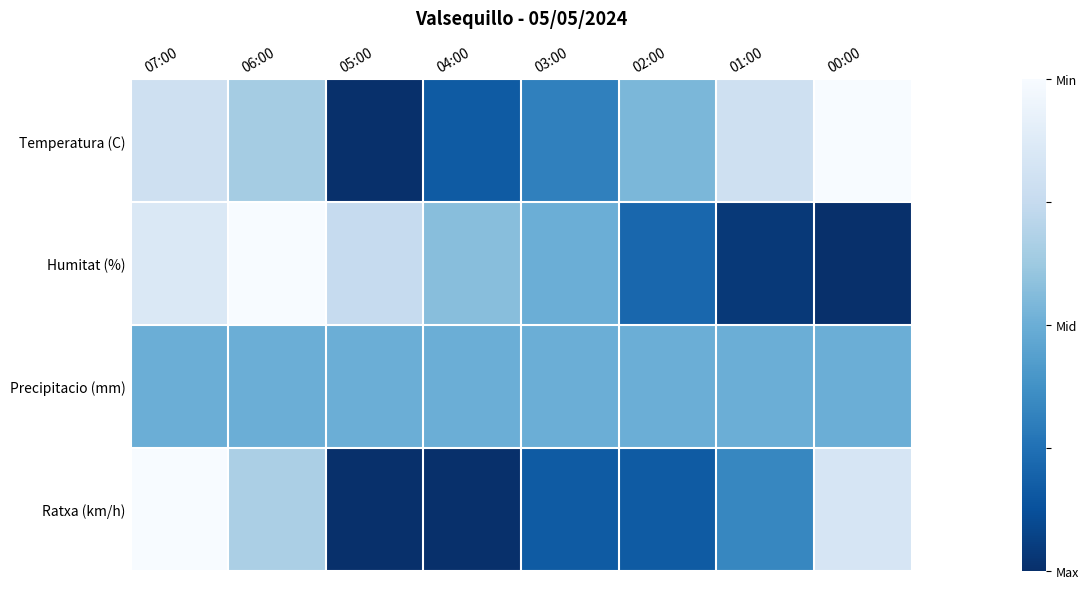

Between 06:00 and 00:00, which series saw the biggest shift?

Humitat (%)